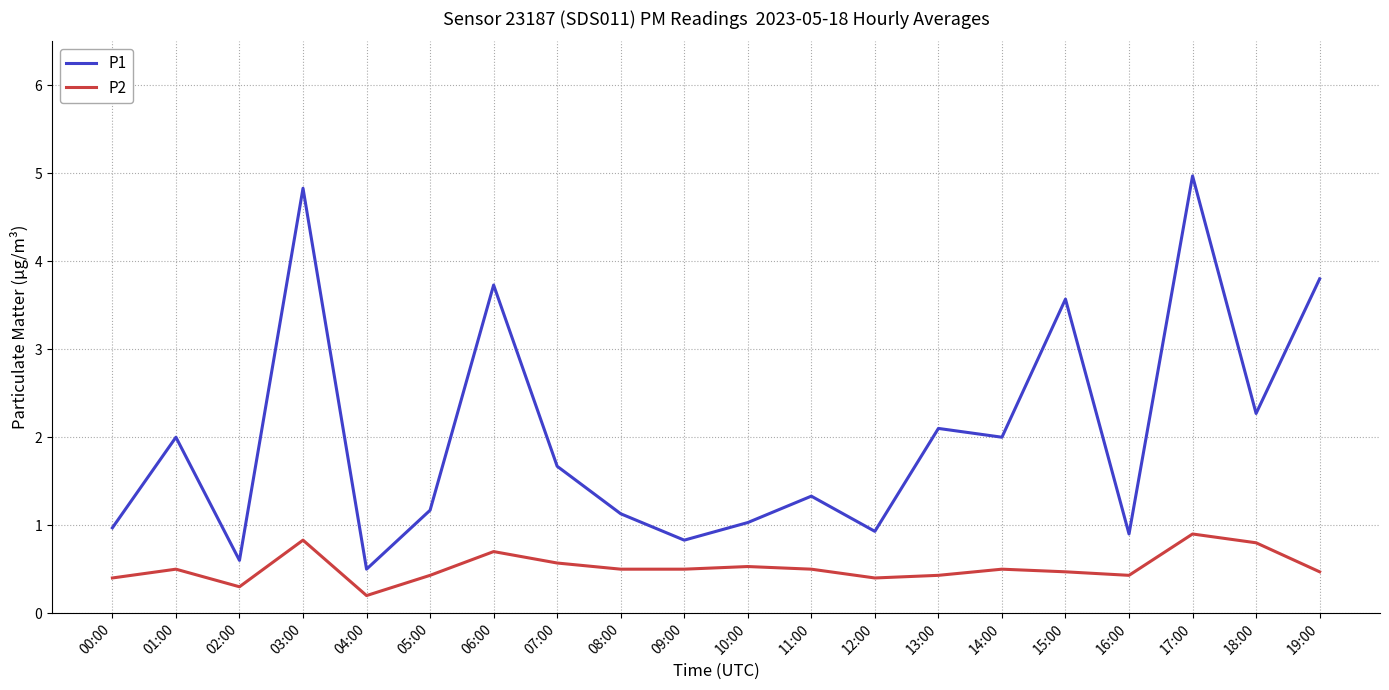

What is the greatest value displayed?

5.0